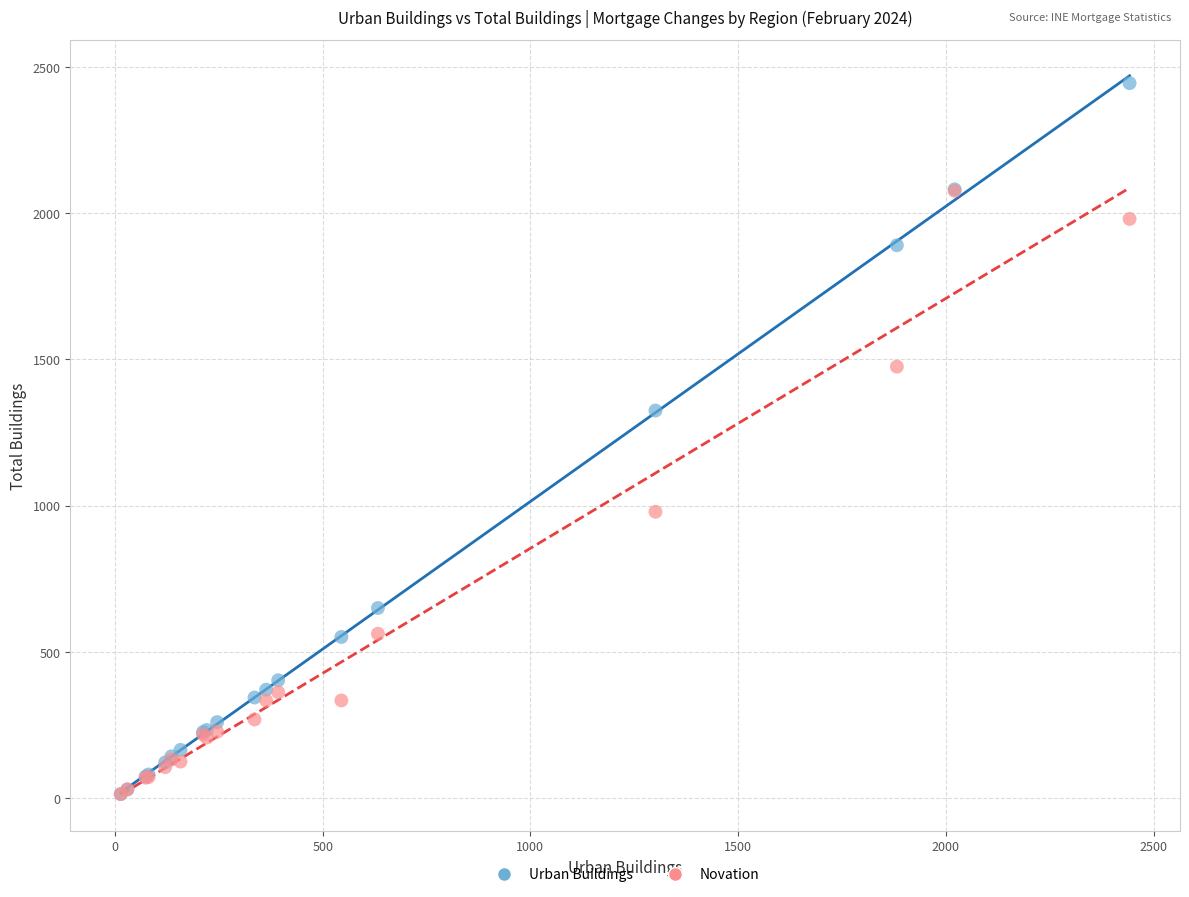

In the Novation series, what Y value is closest to 1045?

979